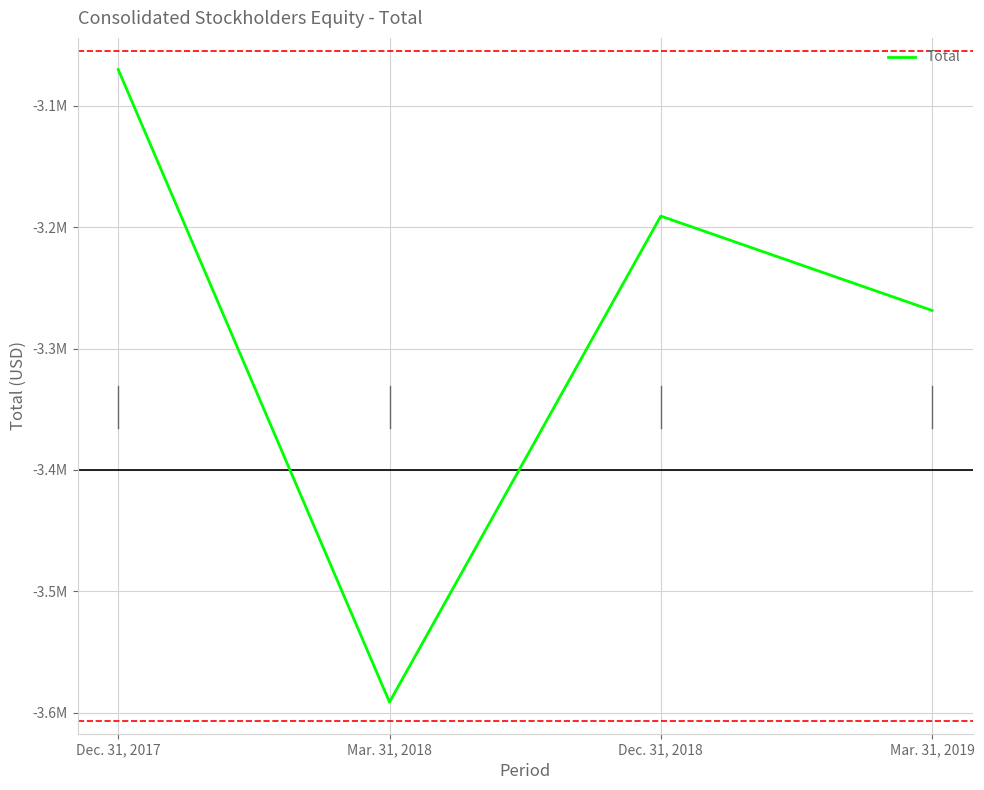

Is this an area chart (filled region under the line)?

No